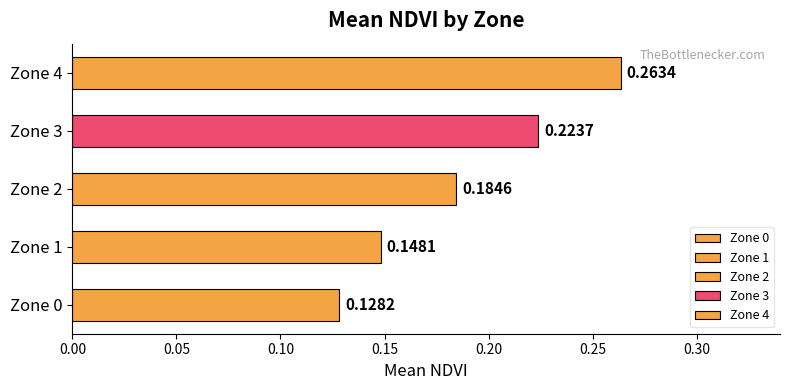

List the labels in order of value, smallest first.

Zone 0, Zone 1, Zone 2, Zone 3, Zone 4